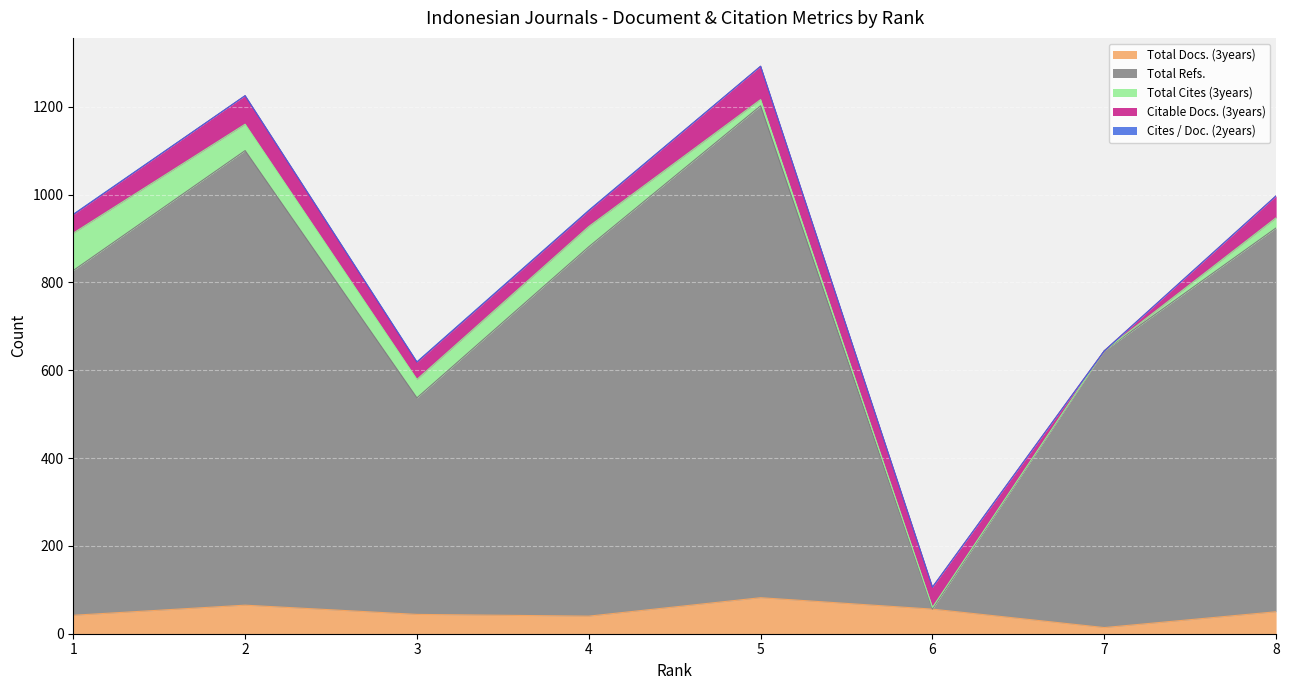

Where does the Total Docs. (3years) series first go above 50?

2